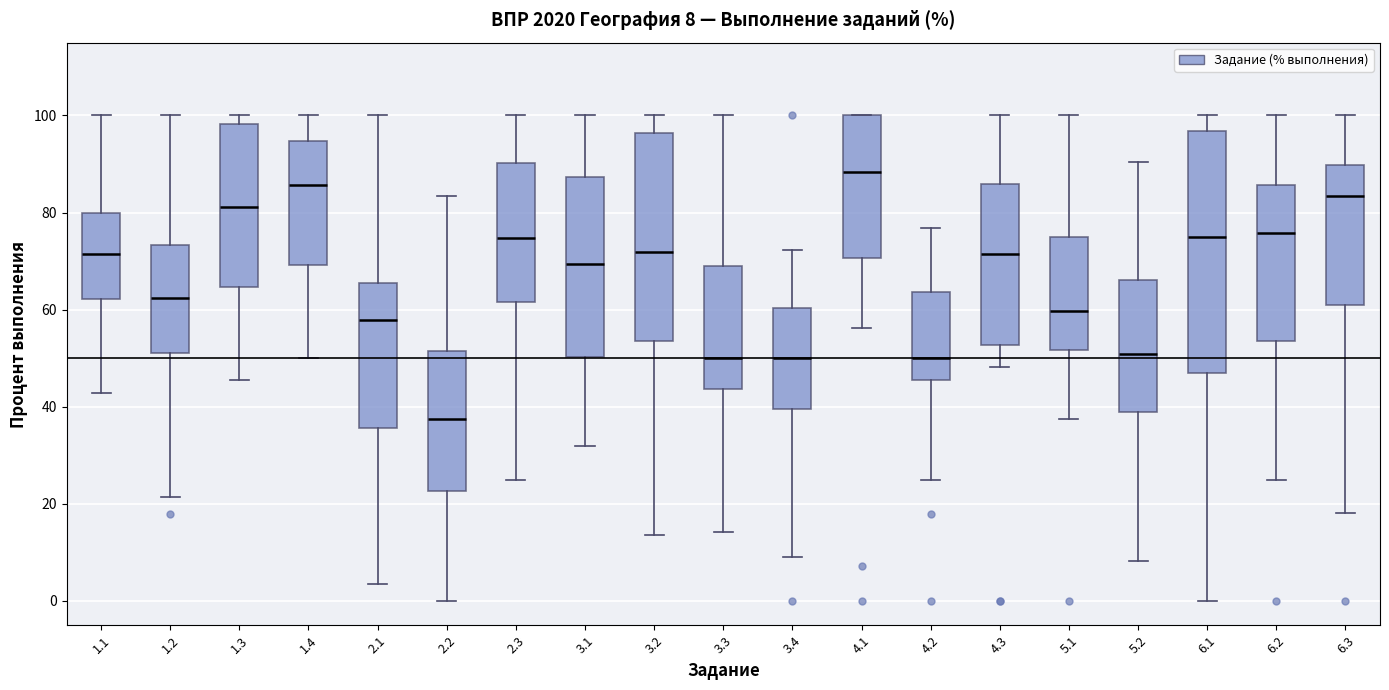

Which box is the tallest, from its lower edge to its upper edge?

6.1